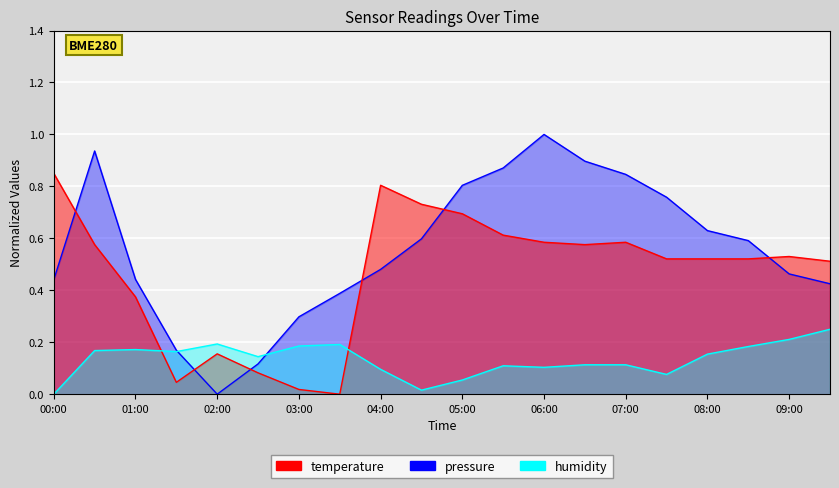

Rank the series at 07:00 from highest to lowest value.

pressure, temperature, humidity